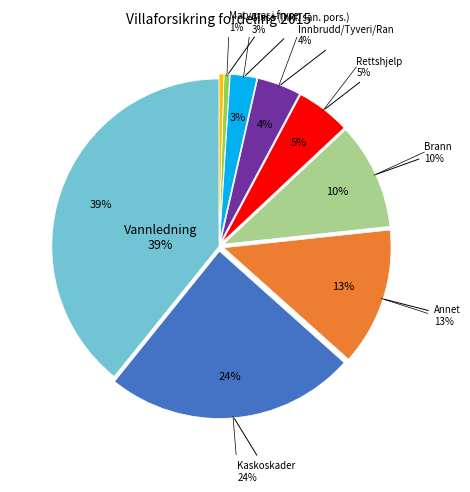

To the nearest percent, what is the difference between the largest and smallest slice percentages?

39%